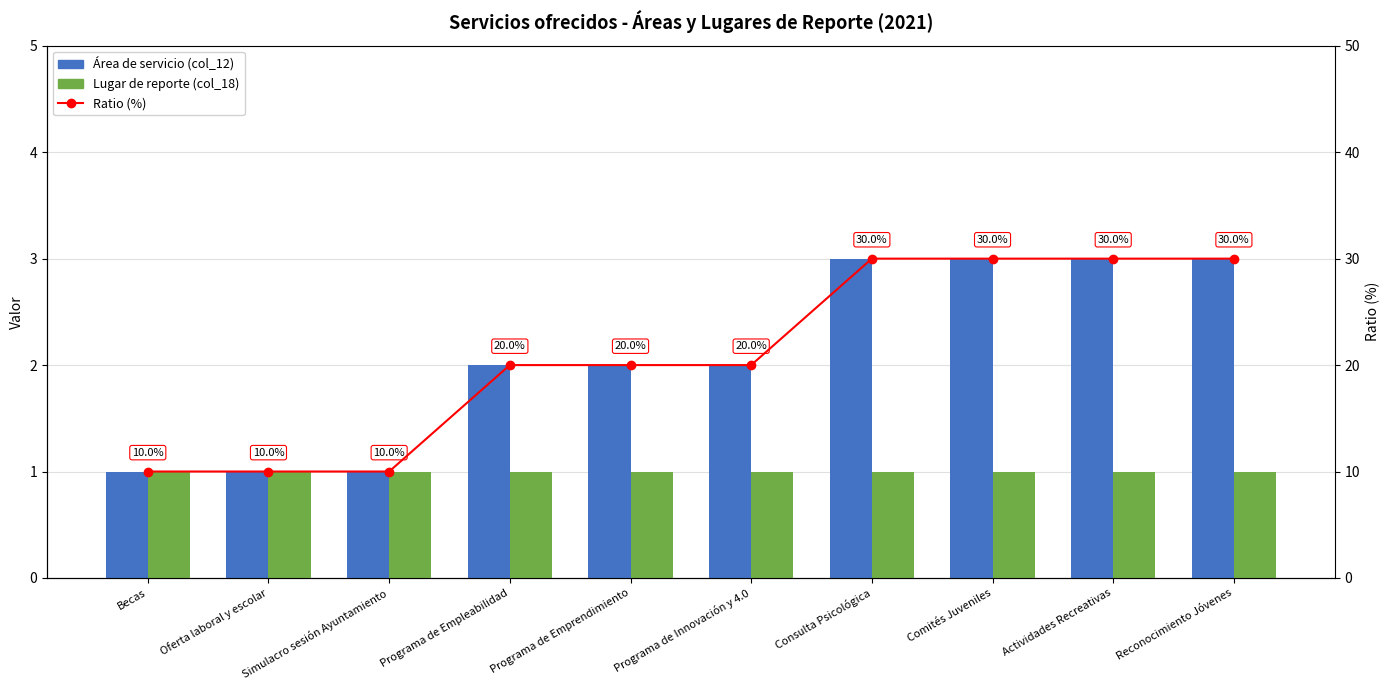

Count the number of data series in this chart.

3